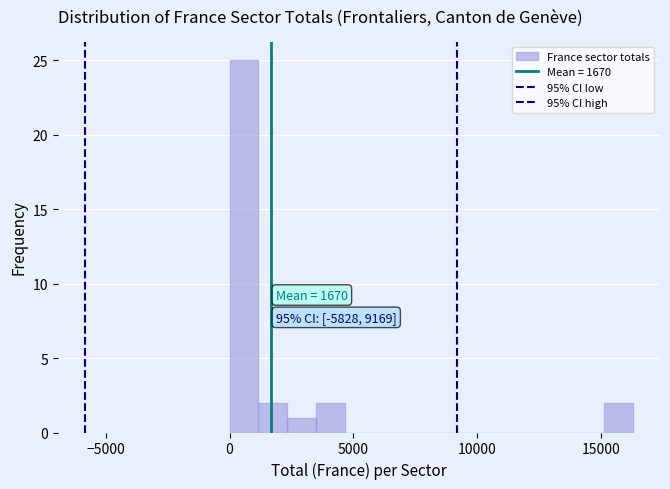

Read against the x-axis, roughly where is the centre of the tallest bar?

500